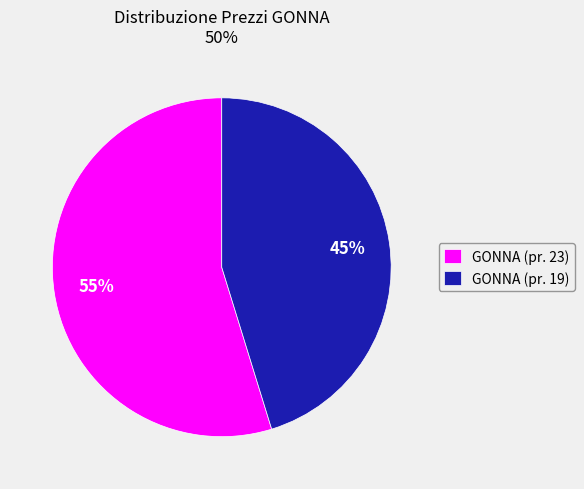

Which slice is the smallest?

GONNA (pr. 19)